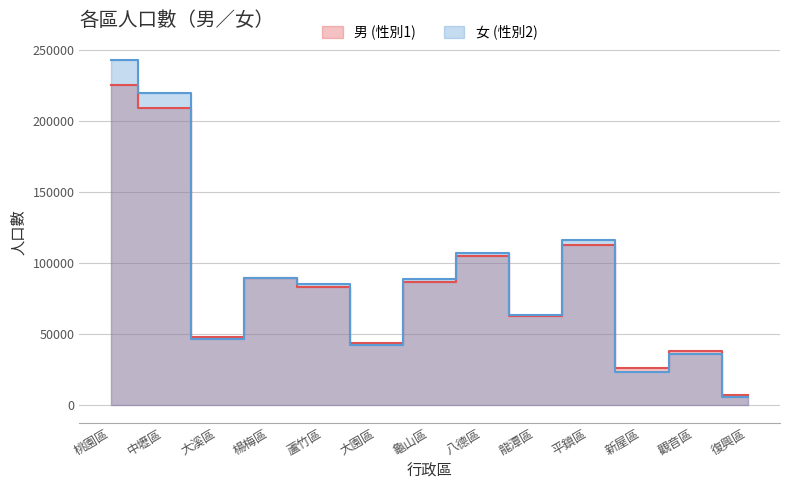

Is the value of 男 (性別1) at 中壢區 greater than the value of 女 (性別2) at 新屋區?

Yes